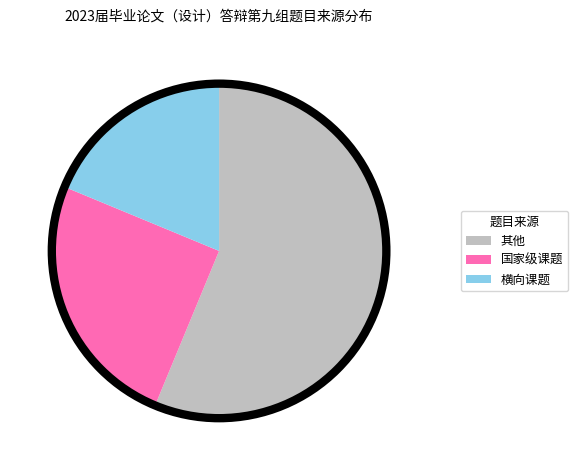

Combined, do 横向课题 and 国家级课题 account for over 50%?

No